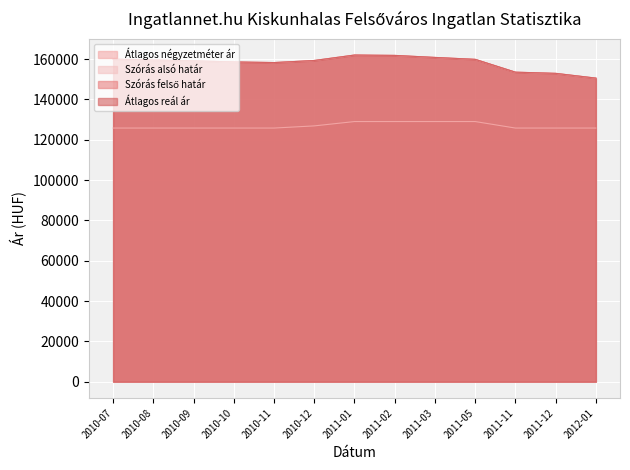

Read the Szórás alsó határ value at 2011-05.

159890